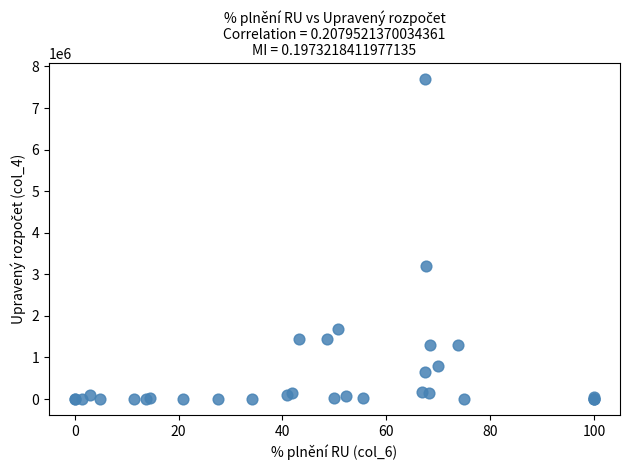

What Y value in the scatter plot is closest to 3843561?

3195562